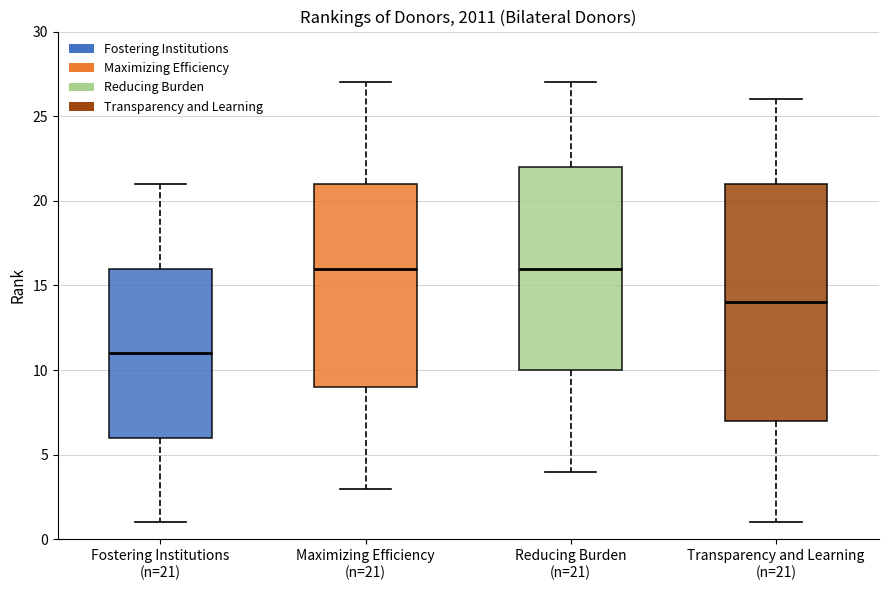

Where does the median line of the box for Transparency and Learning (n=21) sit on the y-axis? The values are not printed on the chart, so give them approximately, as read against the axis.

14